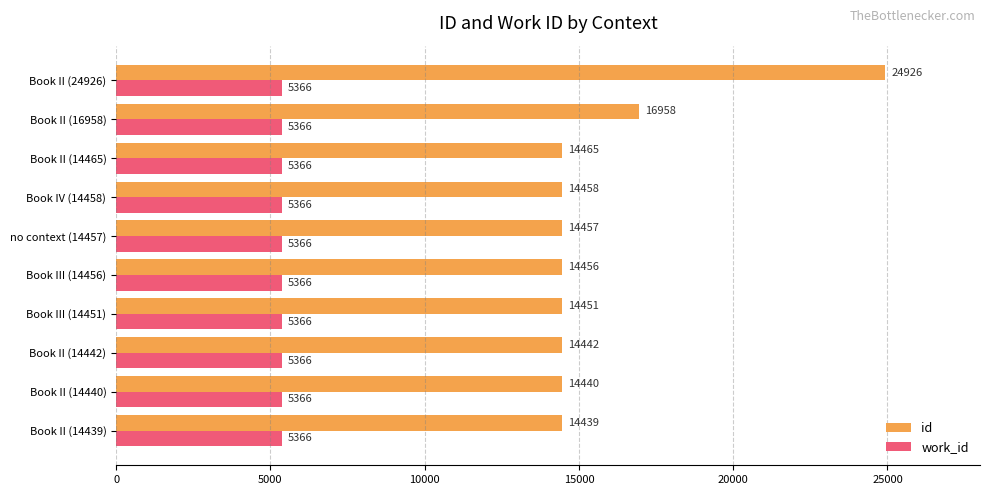

Where is id nearest to the value 19682?

Book II (16958)